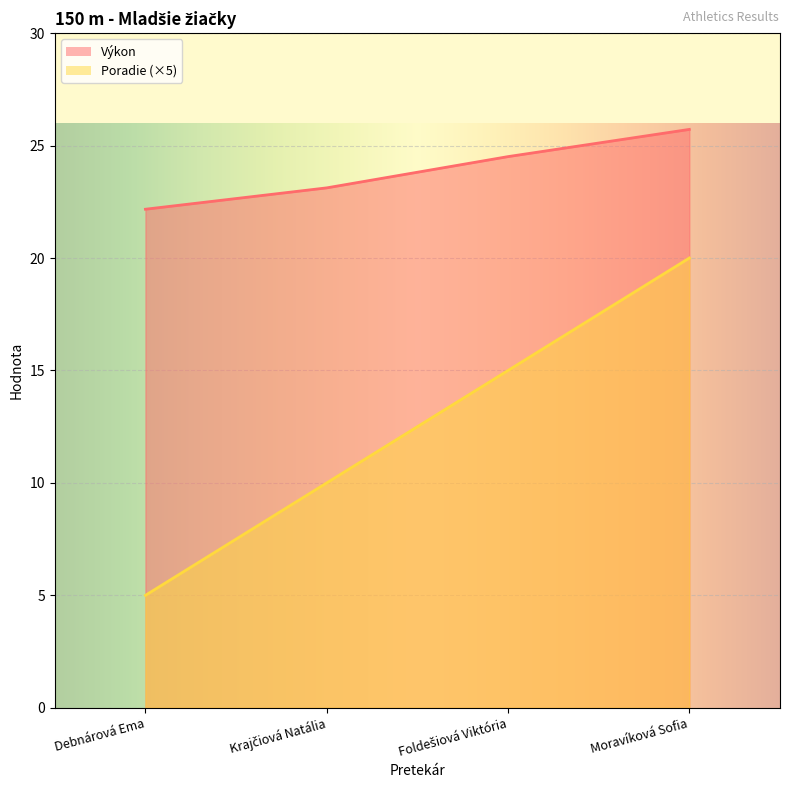

How many lines are shown in the chart?

2